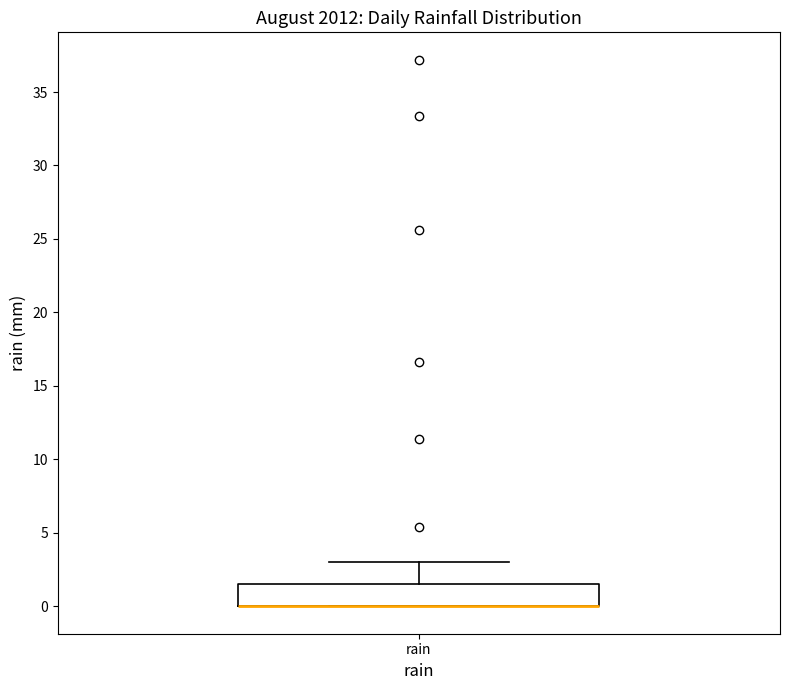

Where is the upper edge of the box for rain on the y-axis? The values are not printed on the chart, so give them approximately, as read against the axis.

1.5